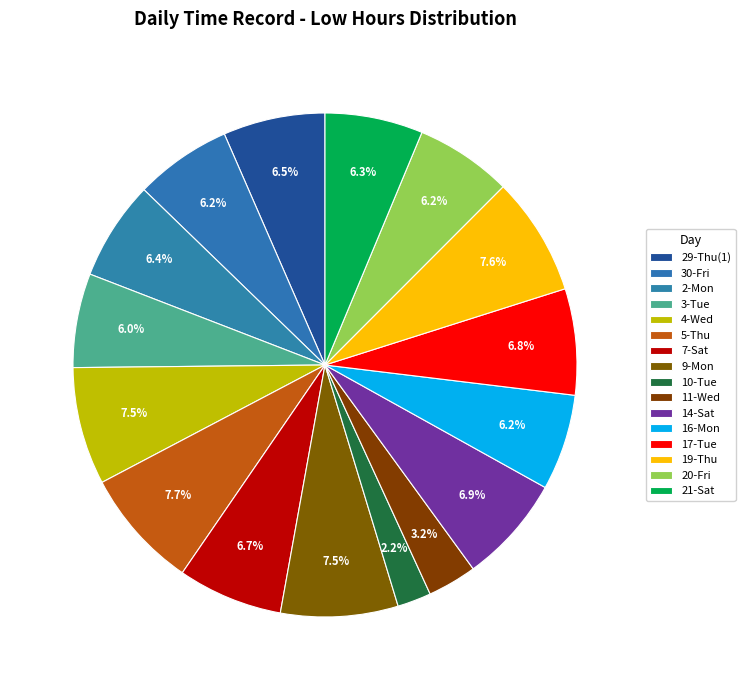

How many slices are in this pie chart?

16